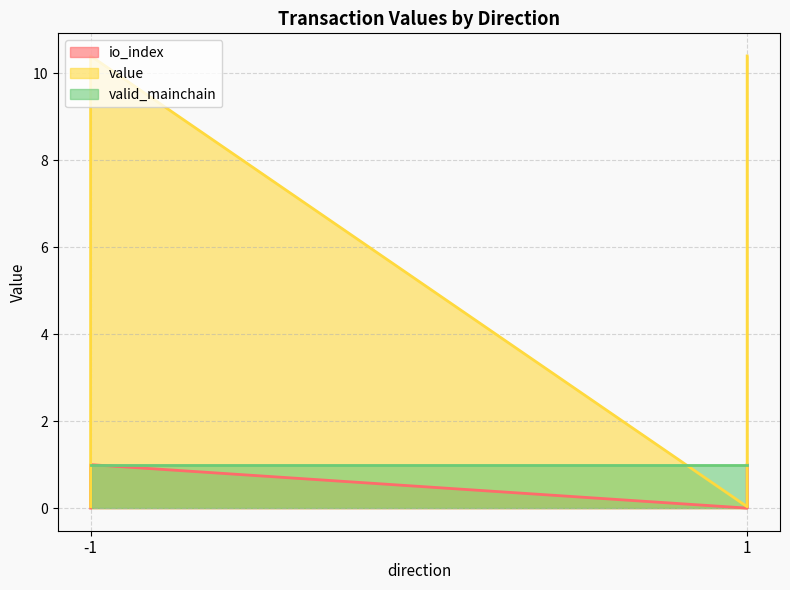

What is the average value of the value series?

5.2